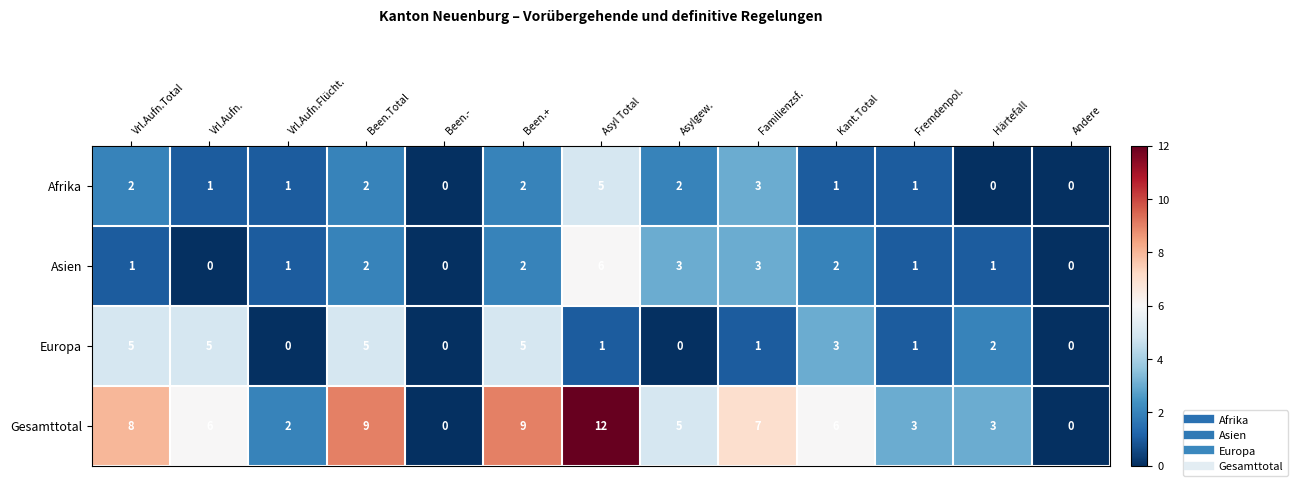

What is the sum of all Europa values?

28